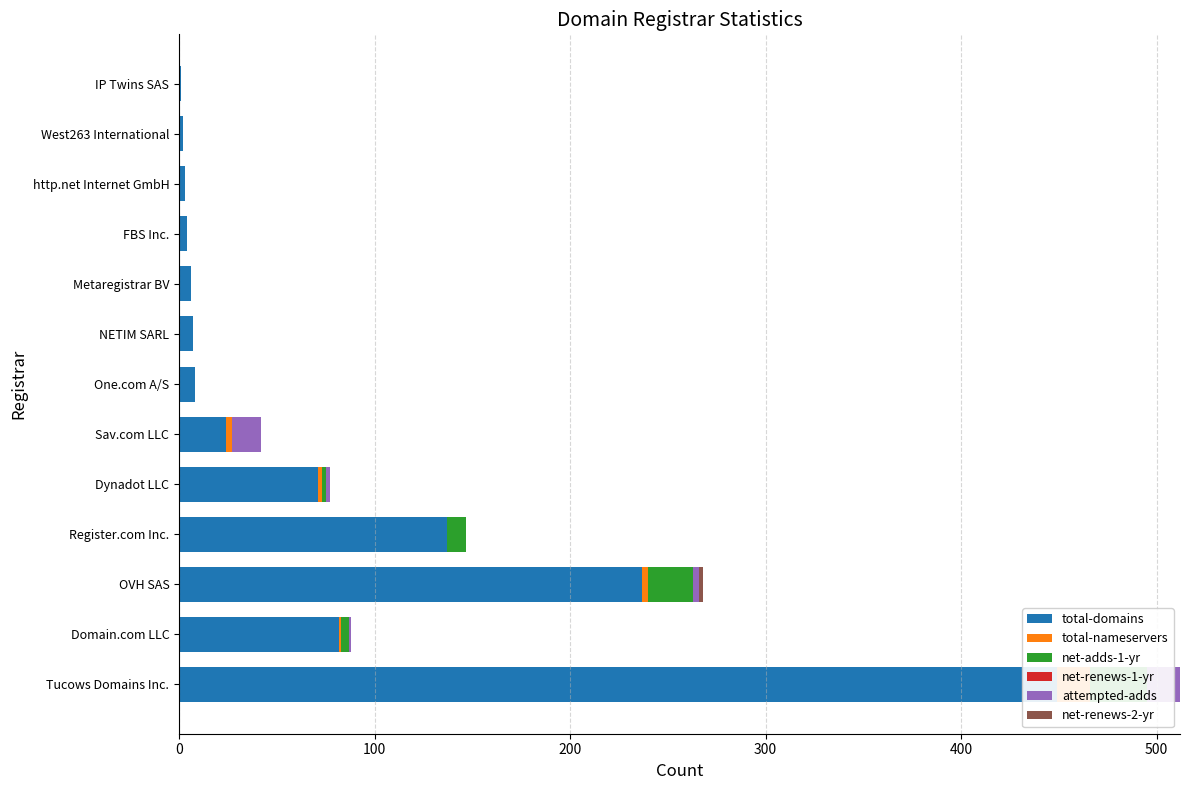

True or false: net-renews-2-yr has a value of 0.0 at FBS Inc..

True